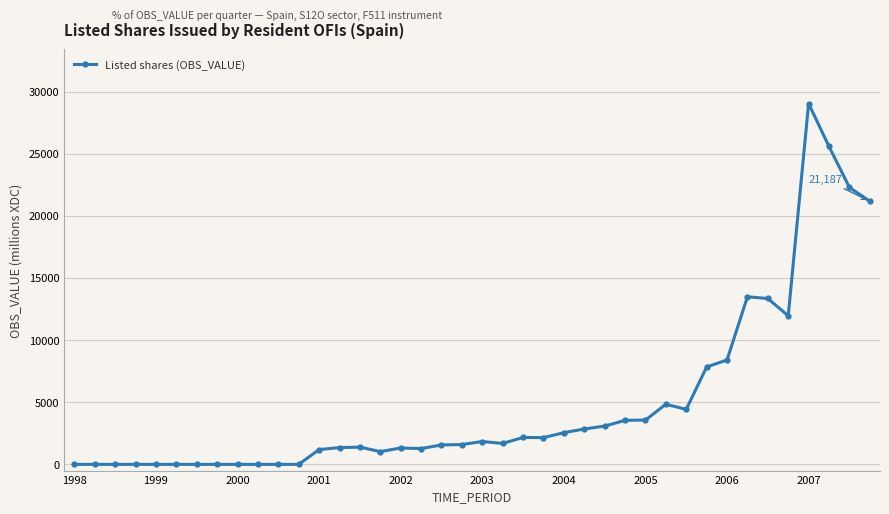

Count the number of categories in the chart.

40